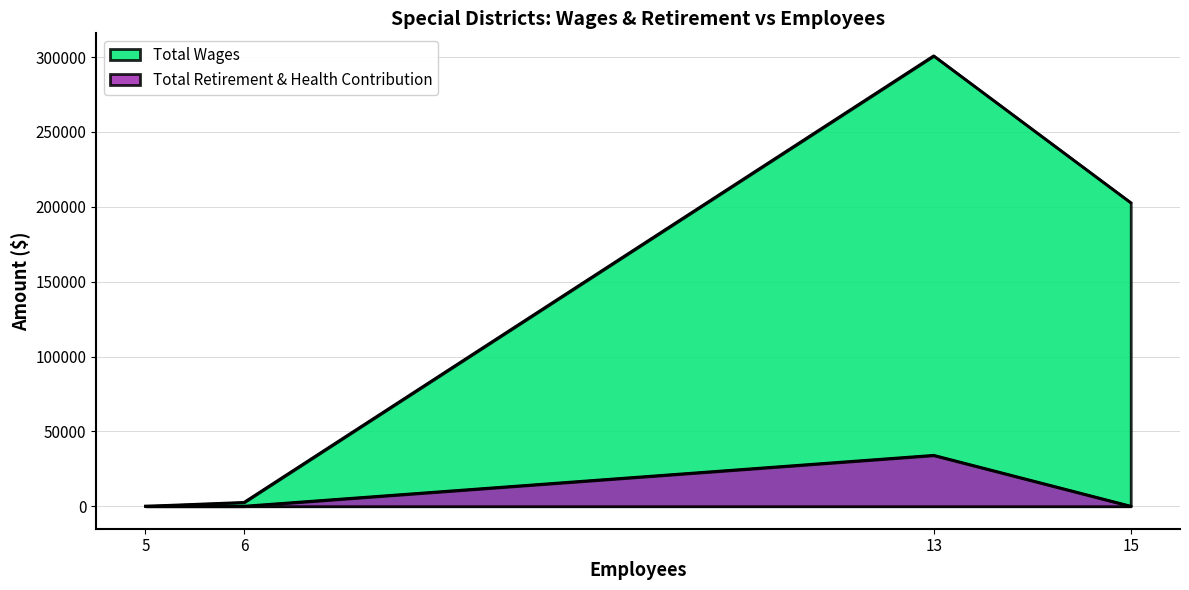

Rank the categories by Total Wages value from highest to lowest.

13, 15, 6, 5